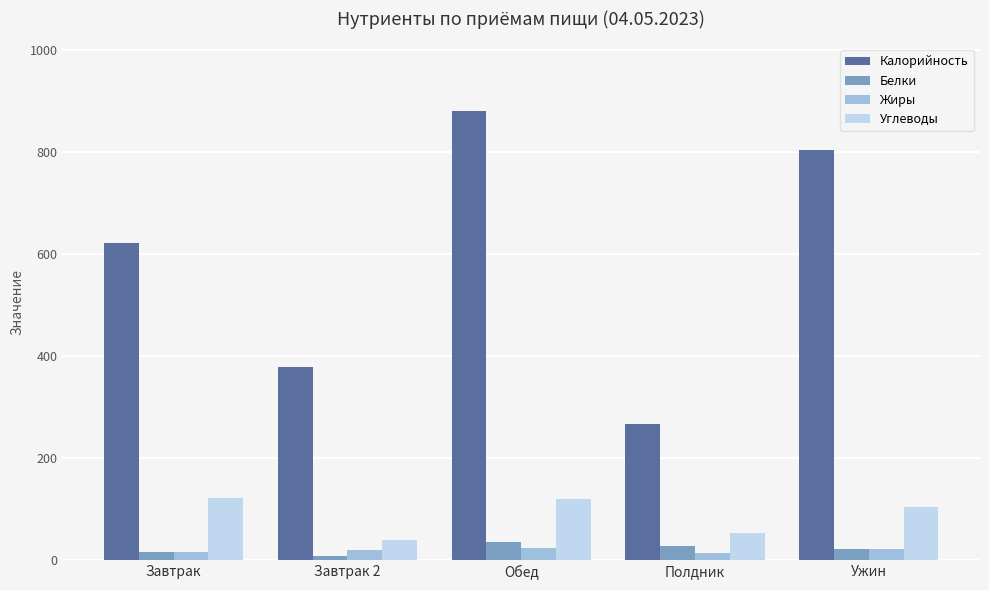

What is the highest value of the Белки series?

34.6